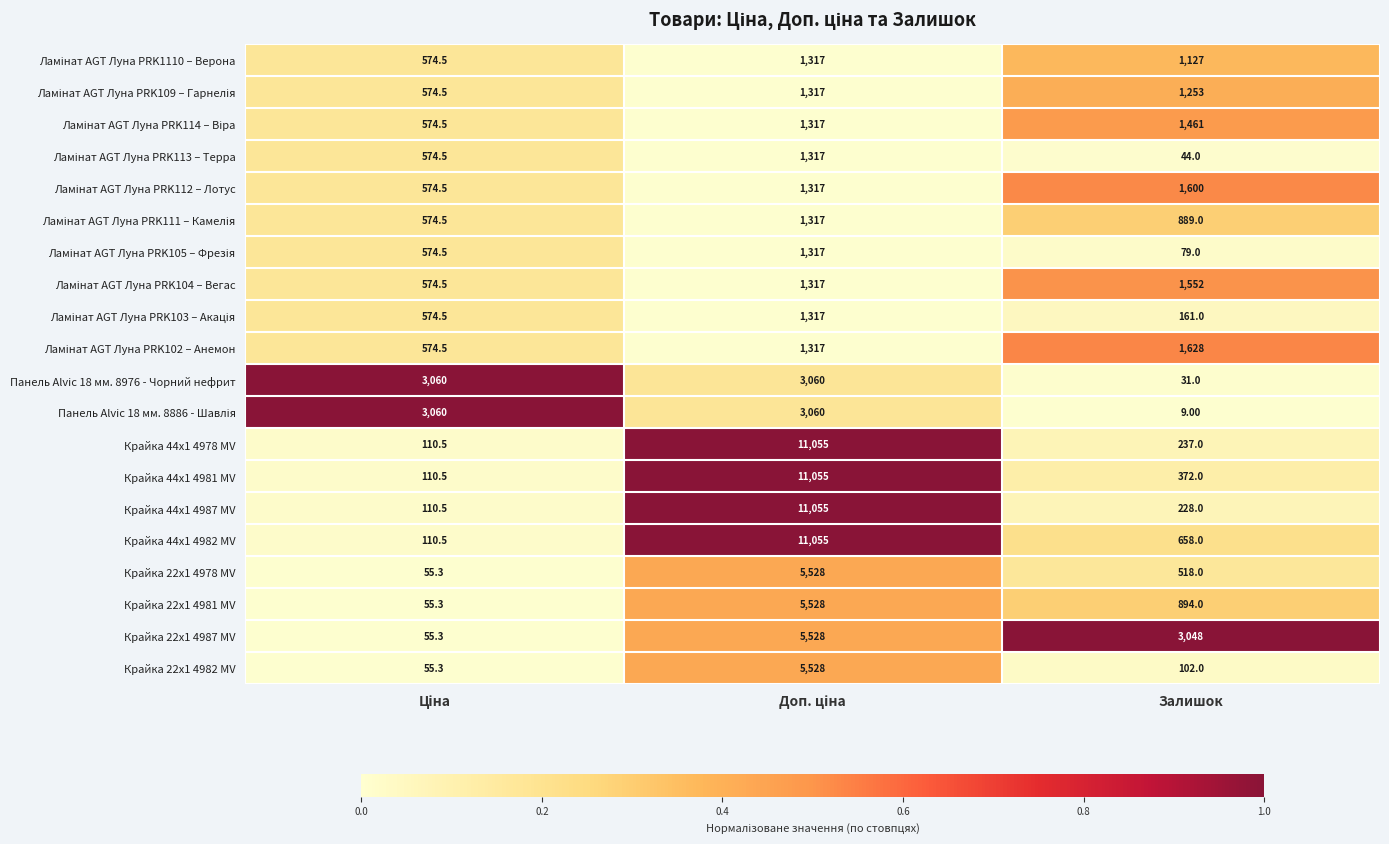

What is the average value of the Крайка 22x1 4981 MV series?

2159.1